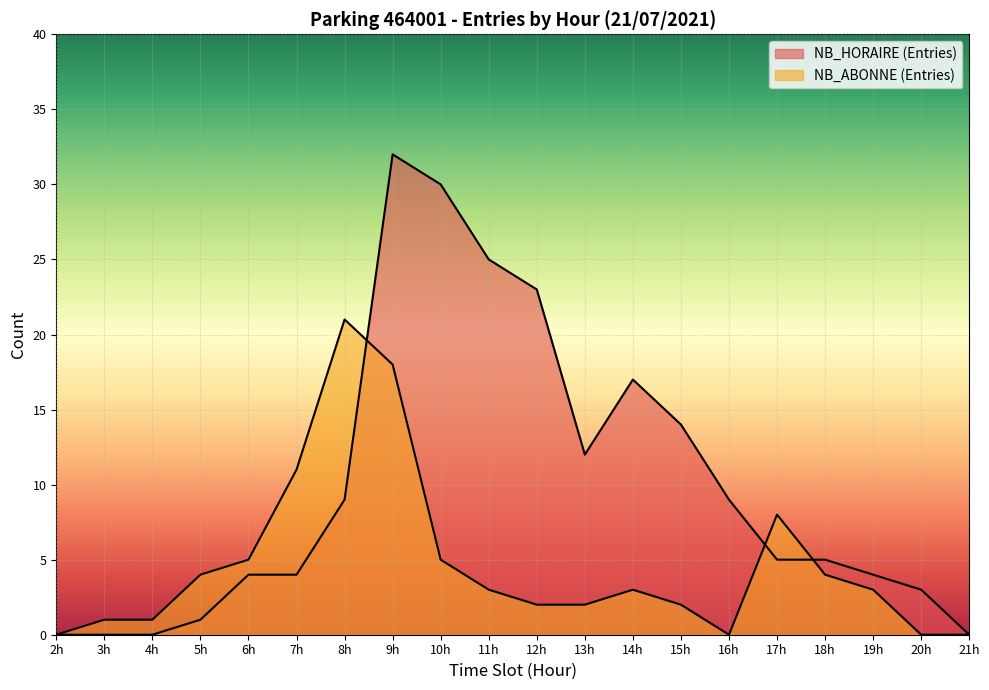

List the series in order of their peak value, lowest first.

NB_ABONNE (Entries), NB_HORAIRE (Entries)